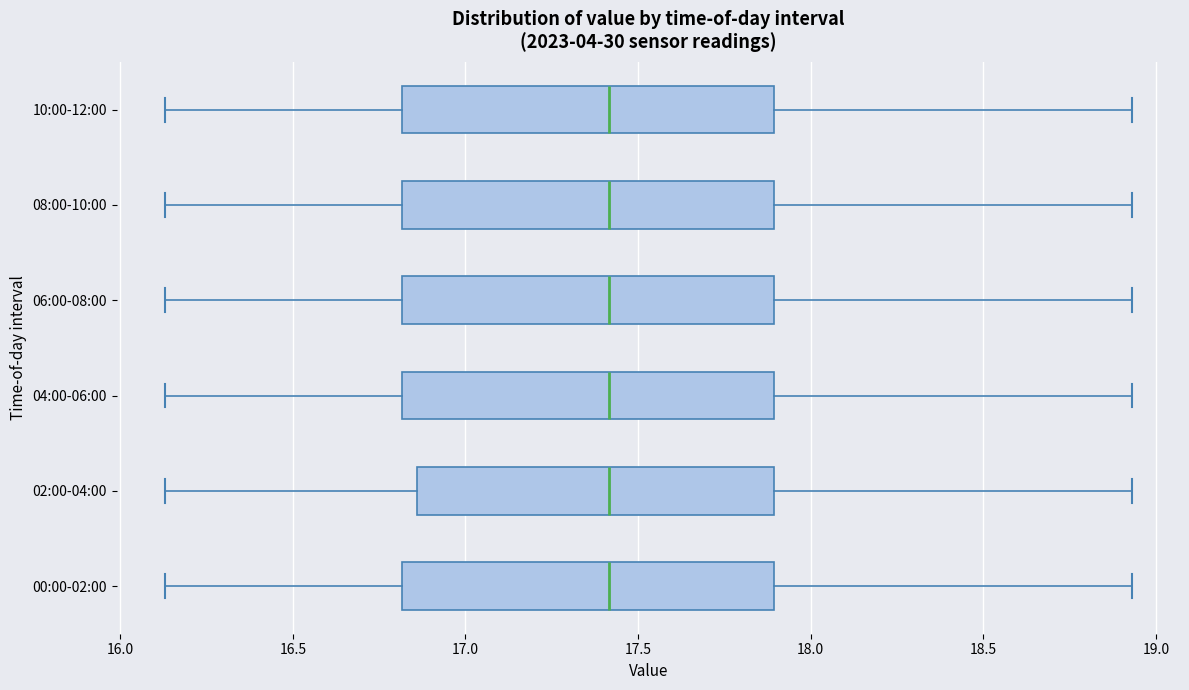

Reading bottom to top, read every box against the x-axis: the position of its median line, the range the box covers, and the ends of its whiskers. The values are not printed on the chart, so give them approximately, as read against the axis.

00:00-02:00: median 17.40, box 16.80 to 17.90, whiskers 16.15 to 18.95
02:00-04:00: median 17.40, box 16.85 to 17.90, whiskers 16.15 to 18.95
04:00-06:00: median 17.40, box 16.80 to 17.90, whiskers 16.15 to 18.95
06:00-08:00: median 17.40, box 16.80 to 17.90, whiskers 16.15 to 18.95
08:00-10:00: median 17.40, box 16.80 to 17.90, whiskers 16.15 to 18.95
10:00-12:00: median 17.40, box 16.80 to 17.90, whiskers 16.15 to 18.95